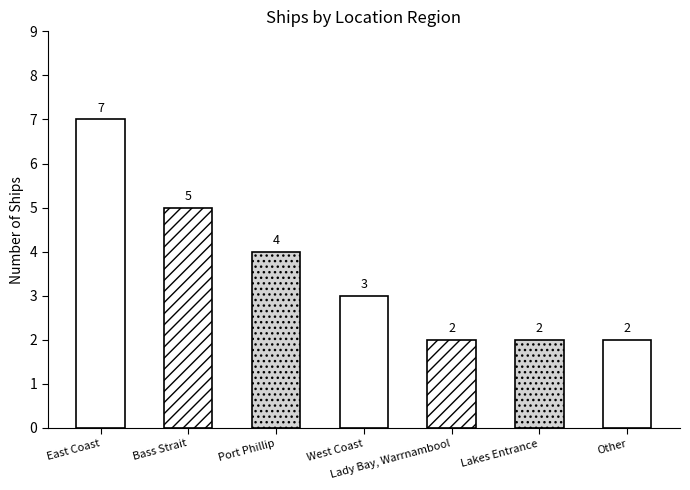

What is the difference between the maximum and minimum values?

5